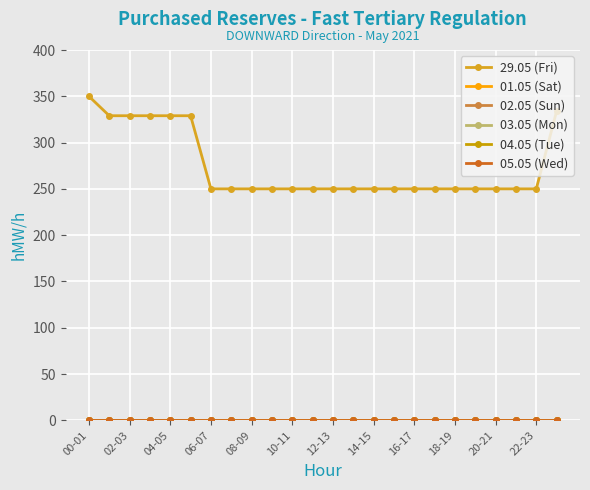

True or false: 05.05 (Wed) and 02.05 (Sun) cross at least once.

False